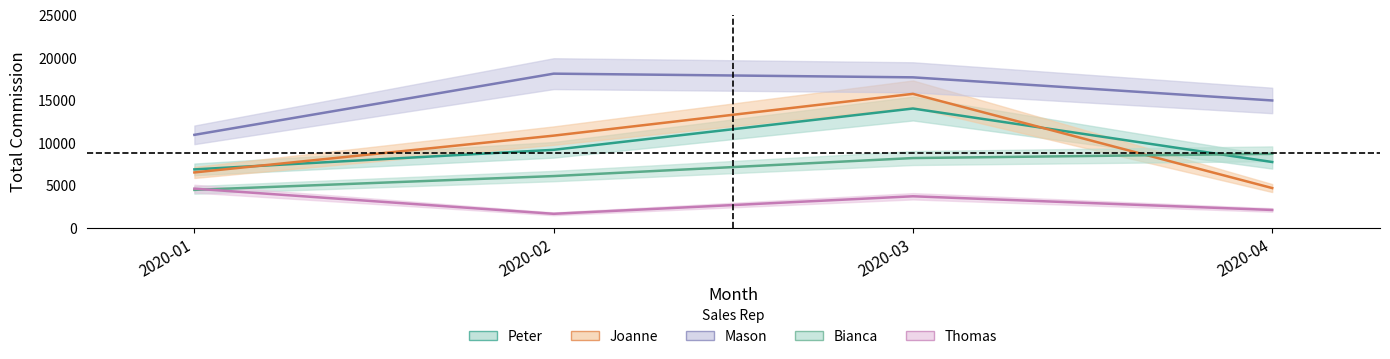

How many lines are shown in the chart?

5